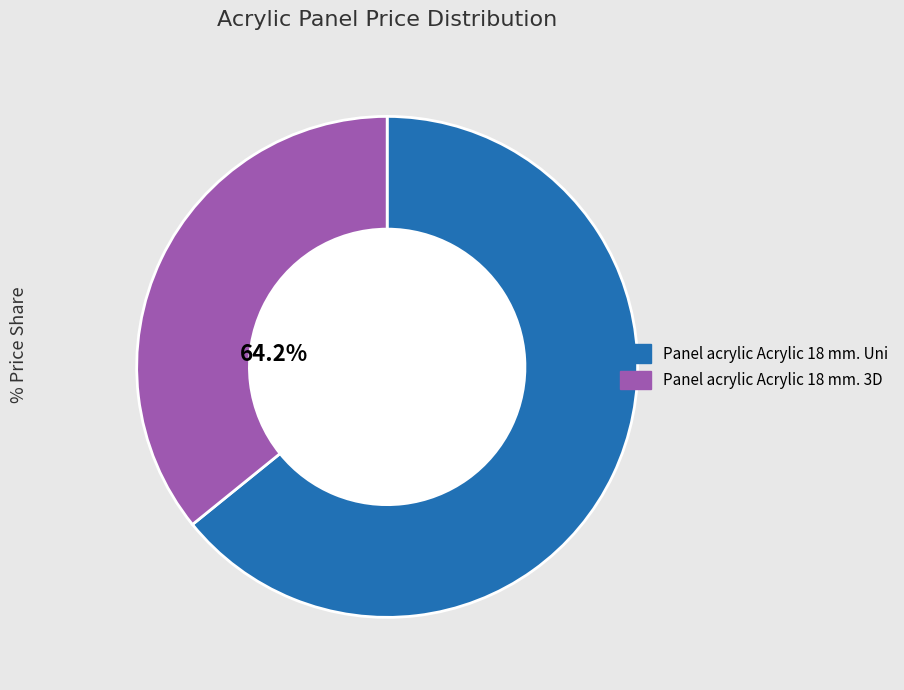

Count the number of slices in the pie.

2